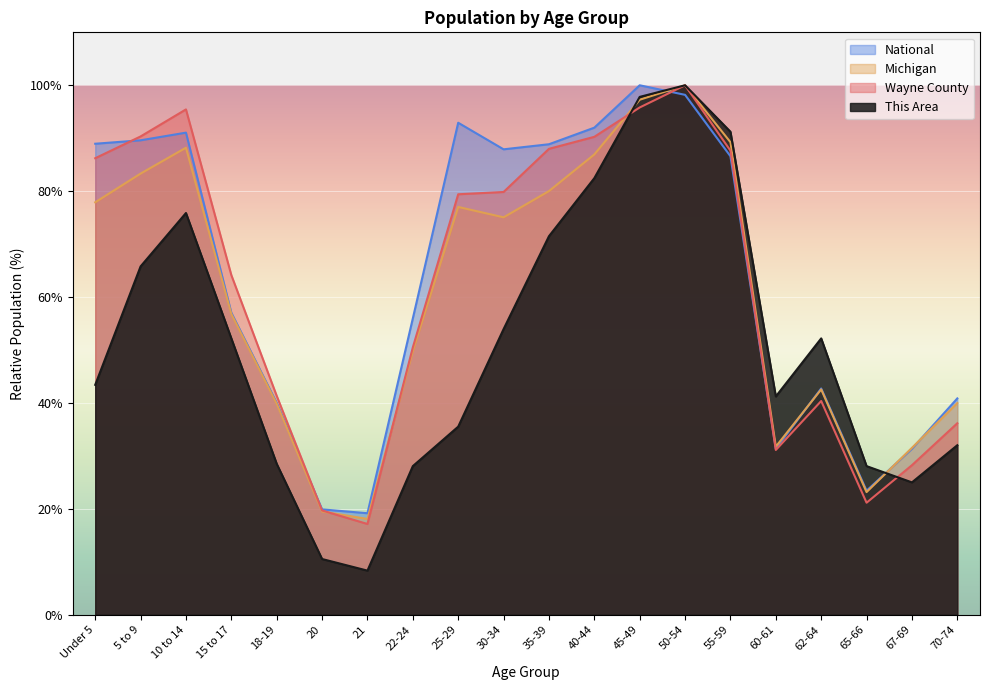

How many lines are shown in the chart?

4